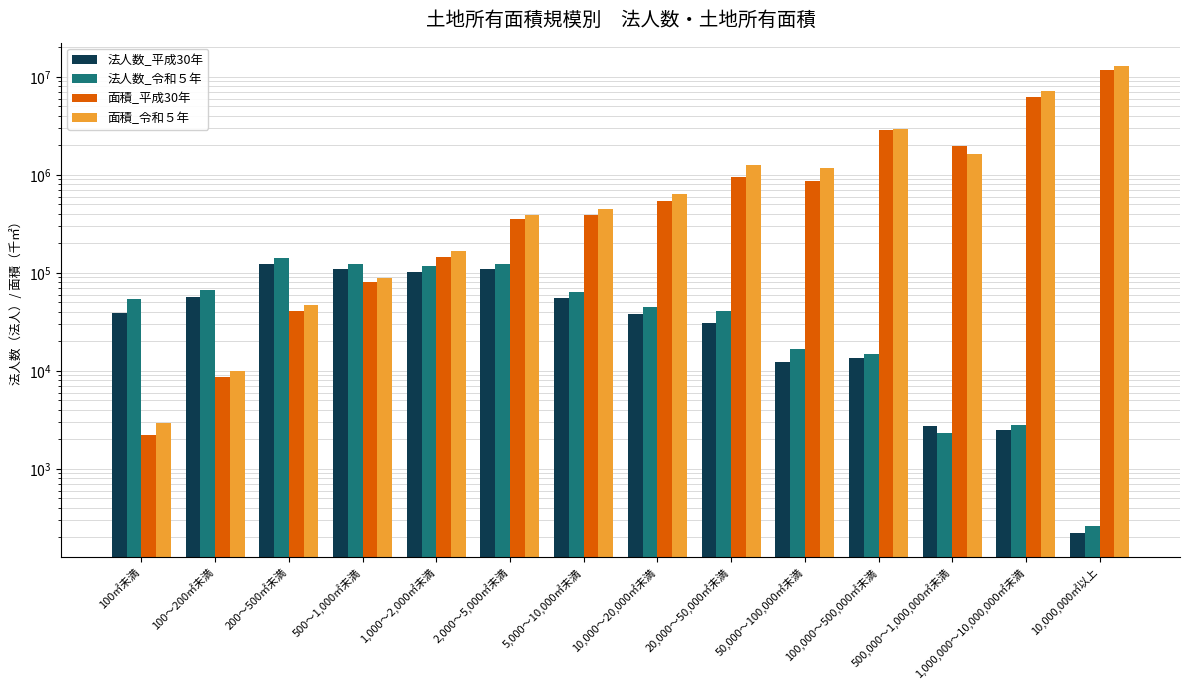

Rank the series at 10,000～20,000㎡未満 from lowest to highest value.

法人数_平成30年, 法人数_令和５年, 面積_平成30年, 面積_令和５年